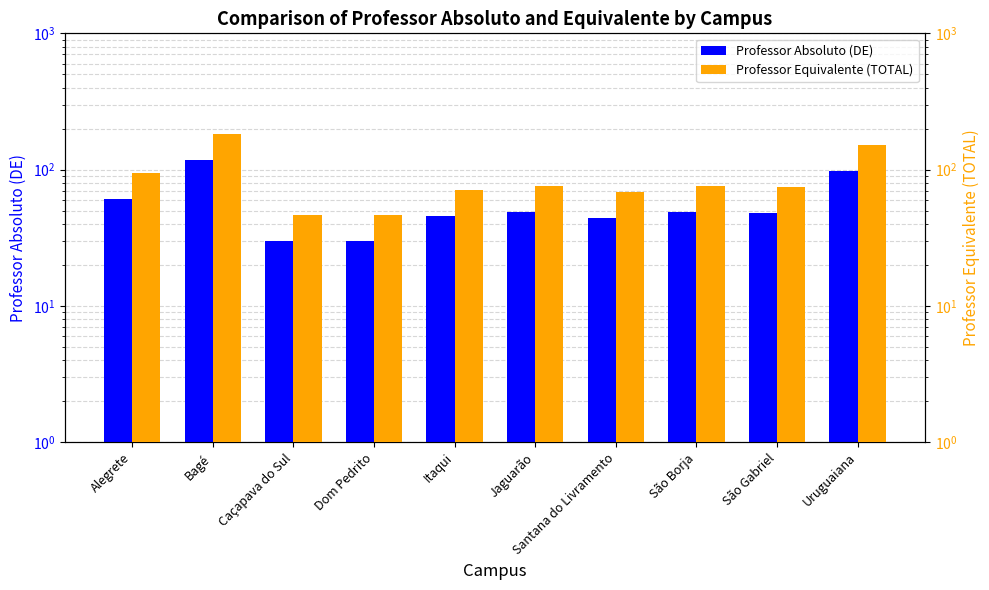

List the series in order of their peak value, highest first.

Professor Equivalente (TOTAL), Professor Absoluto (DE)